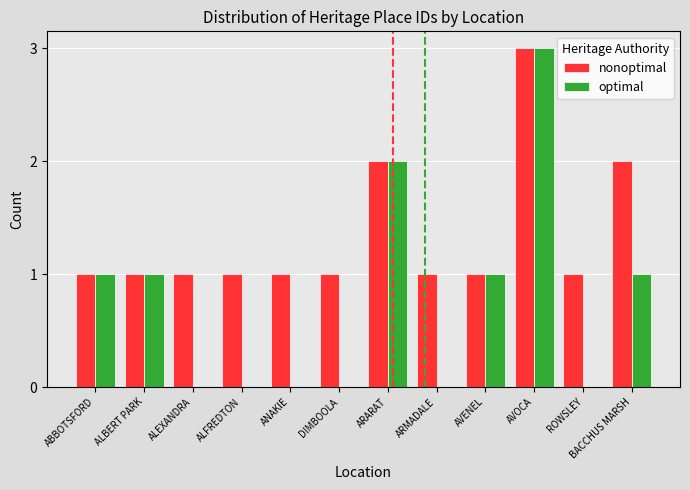

The value of optimal at AVENEL is 1. True or false?

True